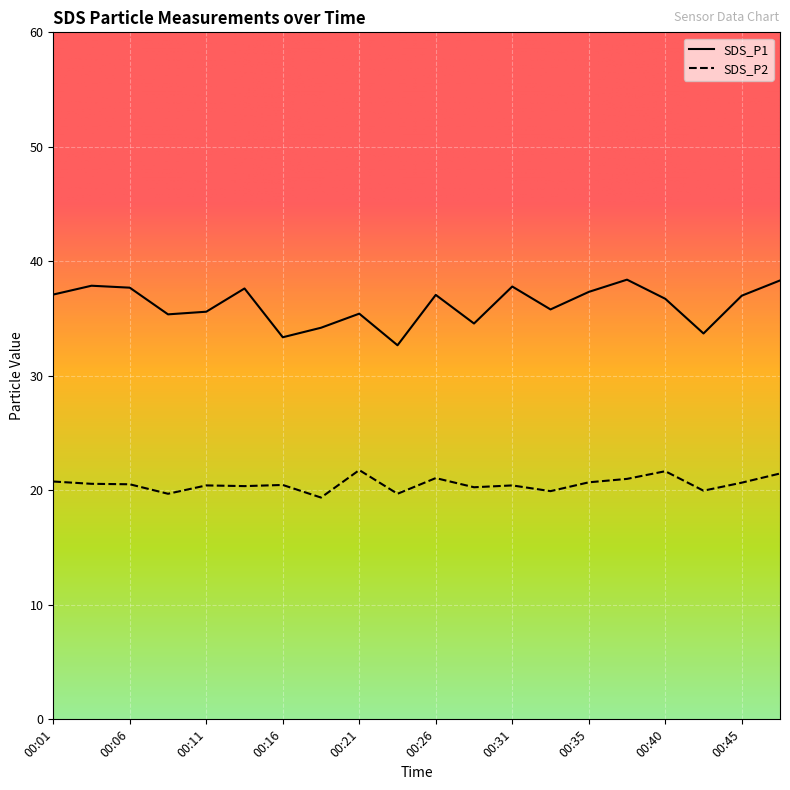

What is the difference between the highest and lowest values at 00:11?

15.2